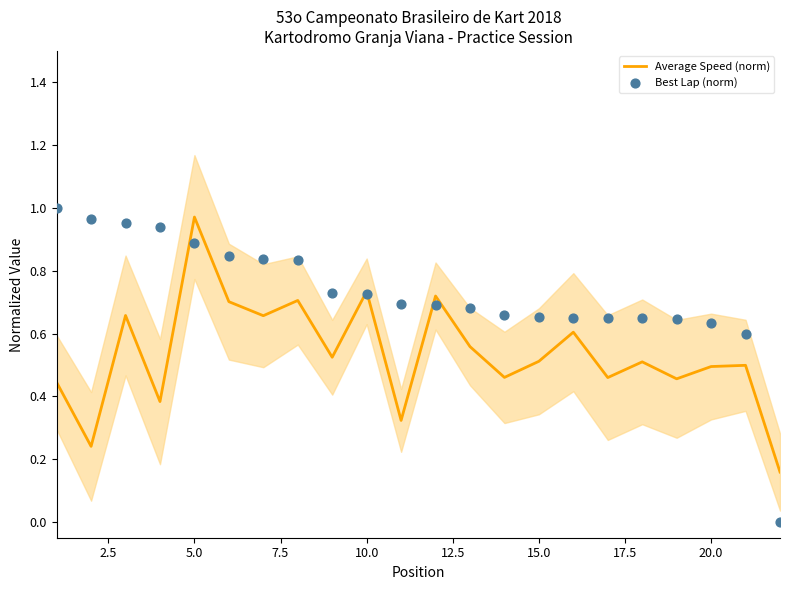

Which category has the highest value in the Average Speed (norm) series?

5.0